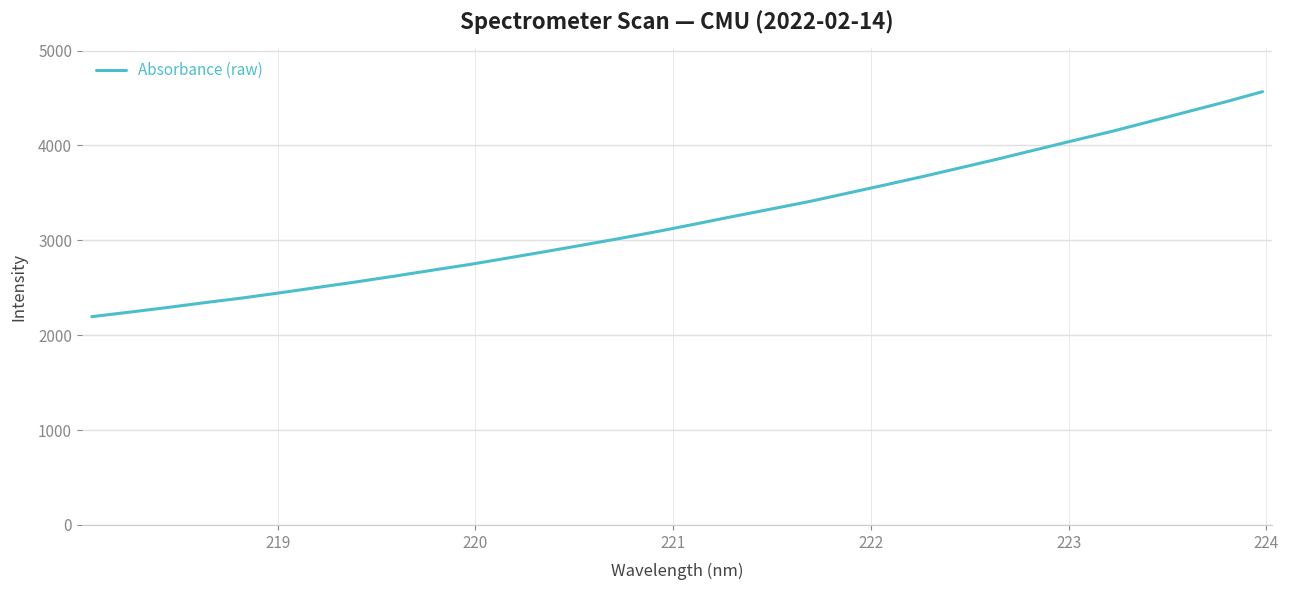

What is the greatest value displayed?

4566.5